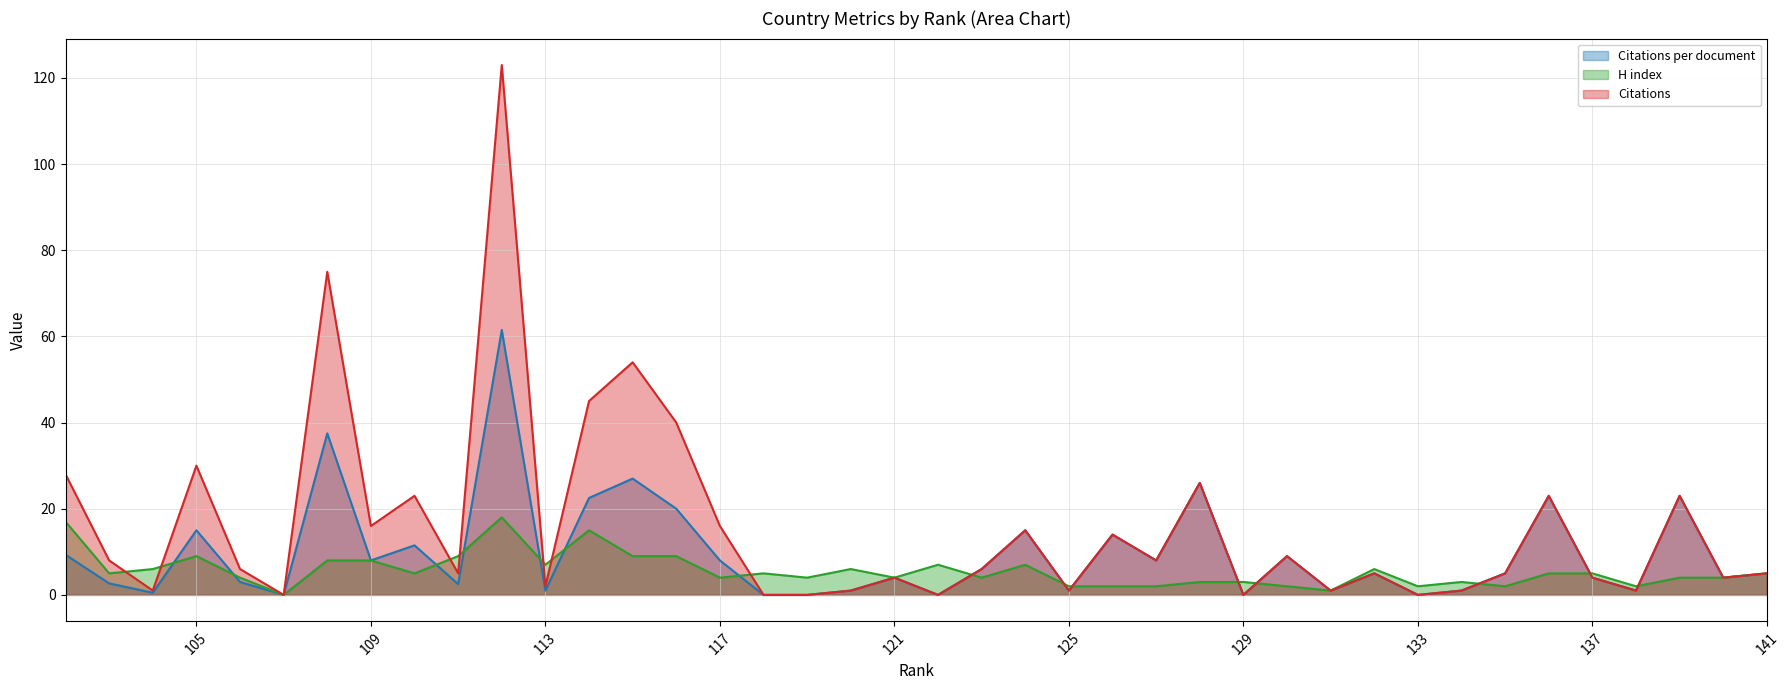

How many interior local peaks does the Citations per document series have?

13